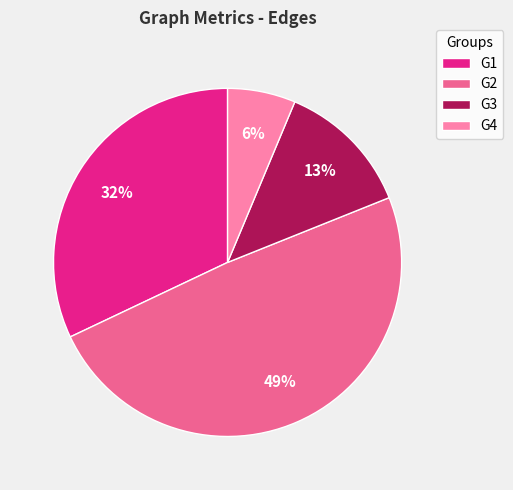

Does G2 account for over 50% of the chart?

No